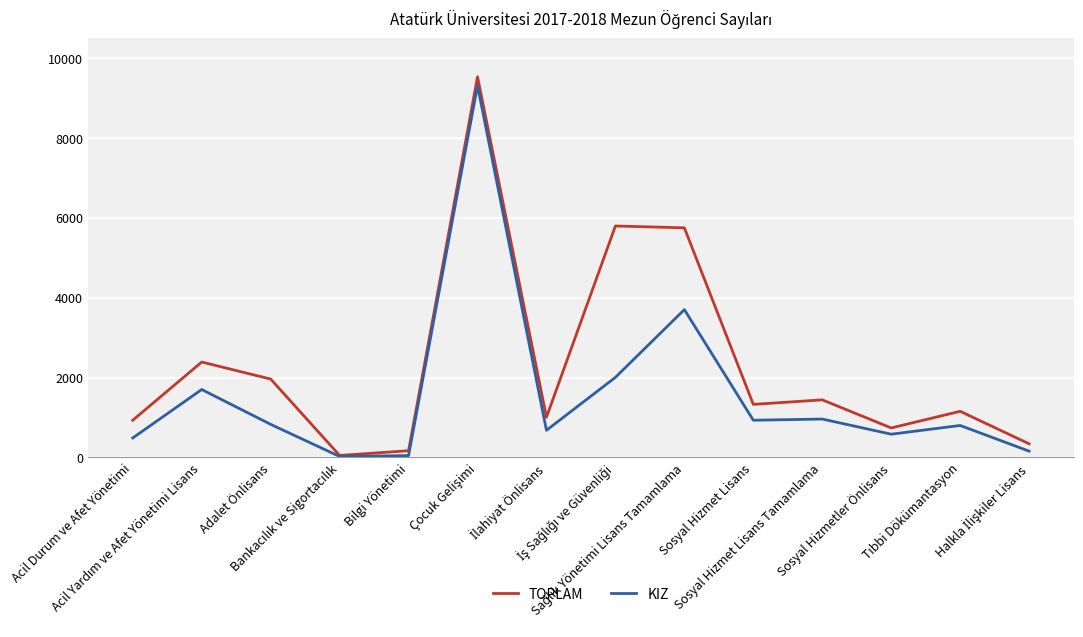

Which series has the largest total across all categories?

TOPLAM